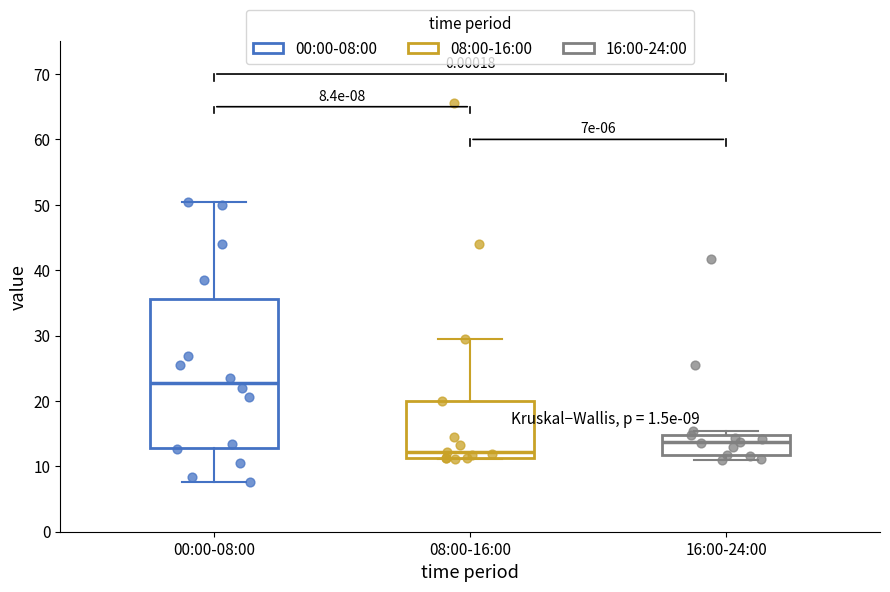

Which box has the lowest median line?

08:00-16:00